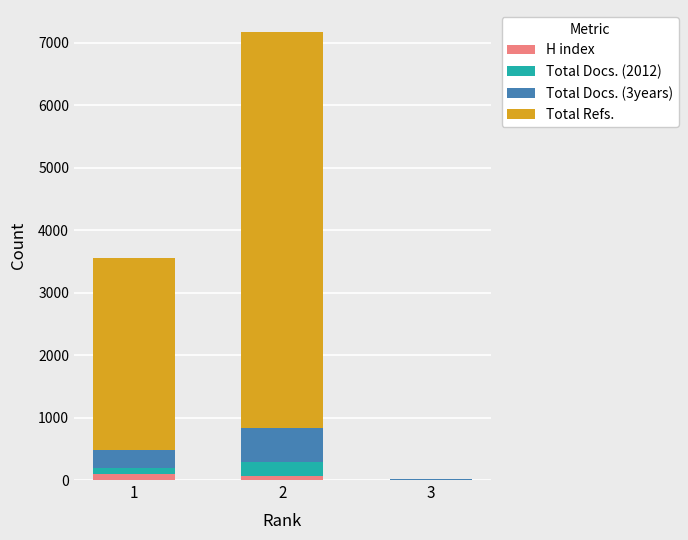

Are the bars horizontal?

No